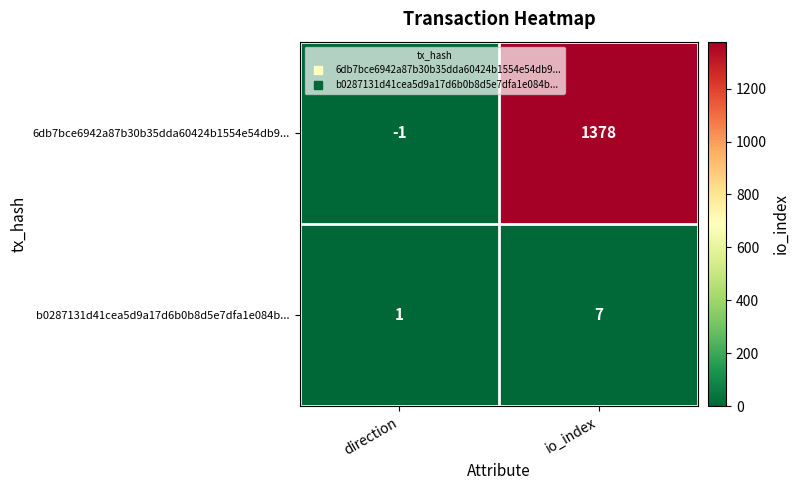

The value of 6db7bce6942a87b30b35dda60424b1554e54db9... at io_index is 2073. True or false?

False